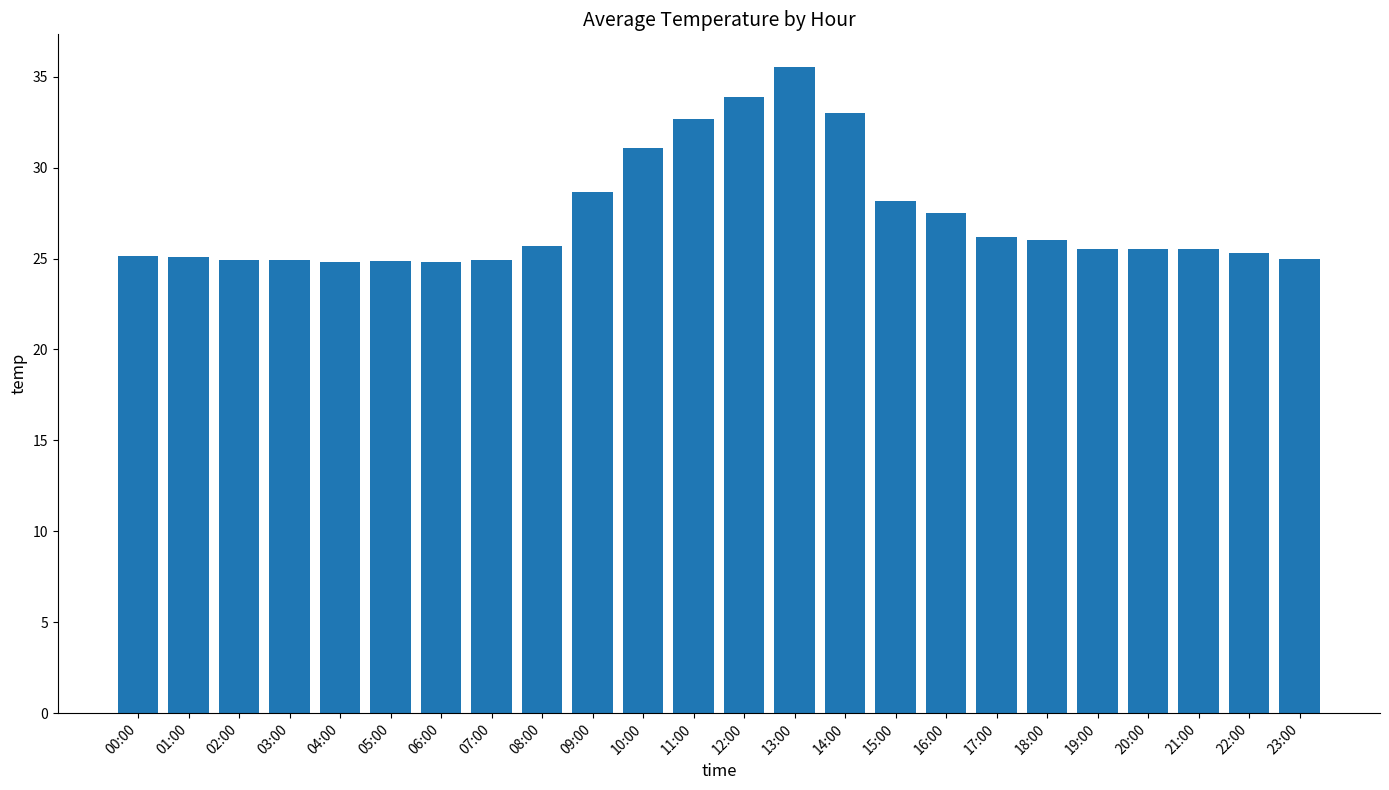

What position from the left is 17:00?

18